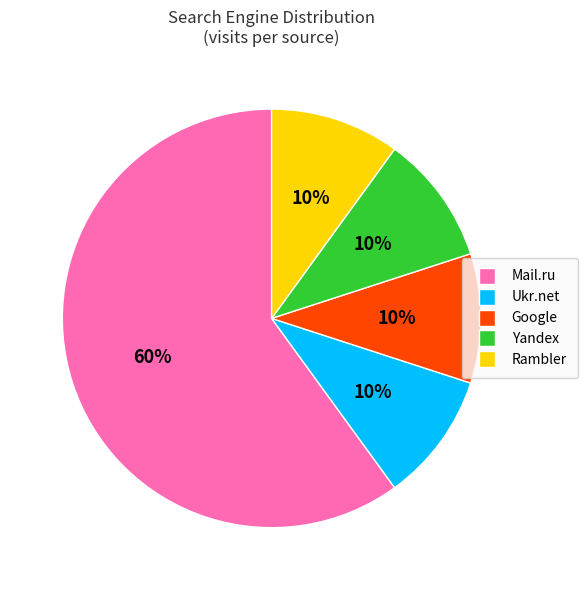

Count the number of slices in the pie.

5